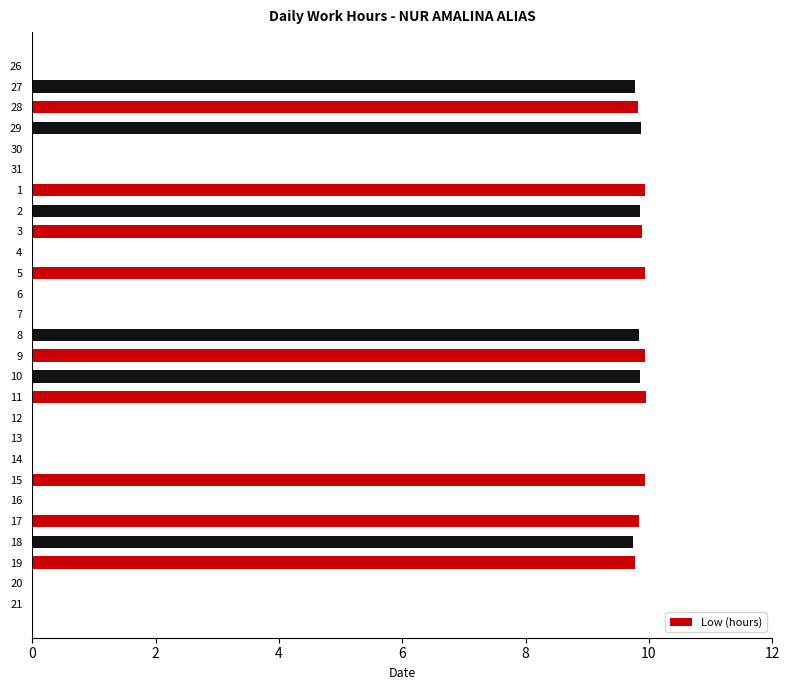

The value at 14 is 0.0. True or false?

True